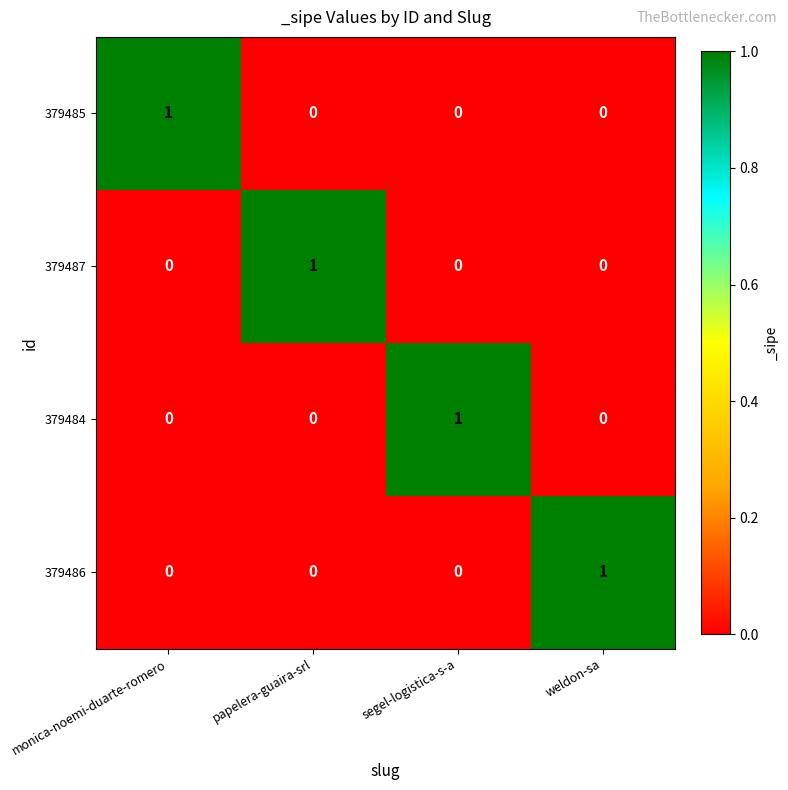

At how many categories does at least one series exceed 0?

4